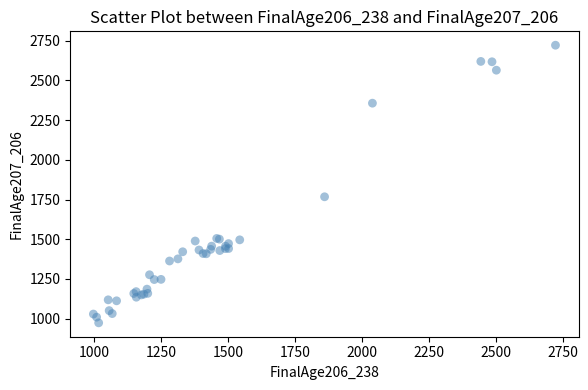

What Y value in the scatter plot is closest to 1847?

1767.4